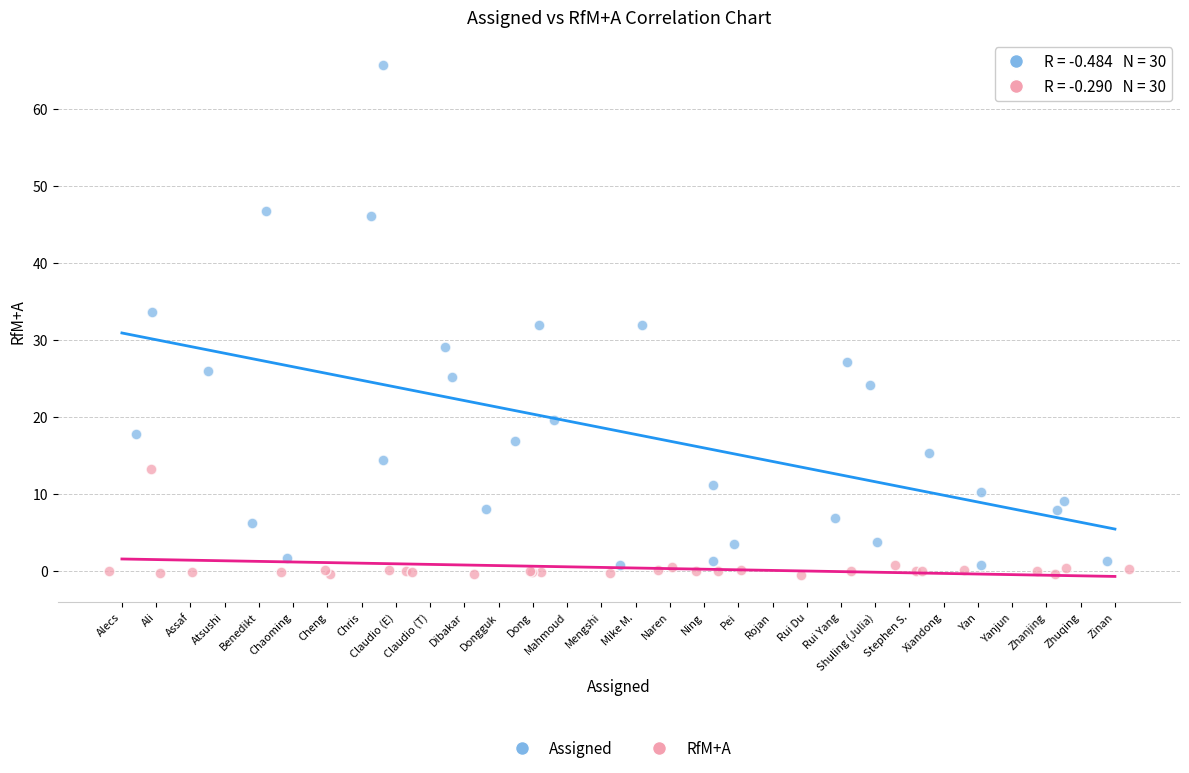

Which series contains the highest Y value?

Assigned